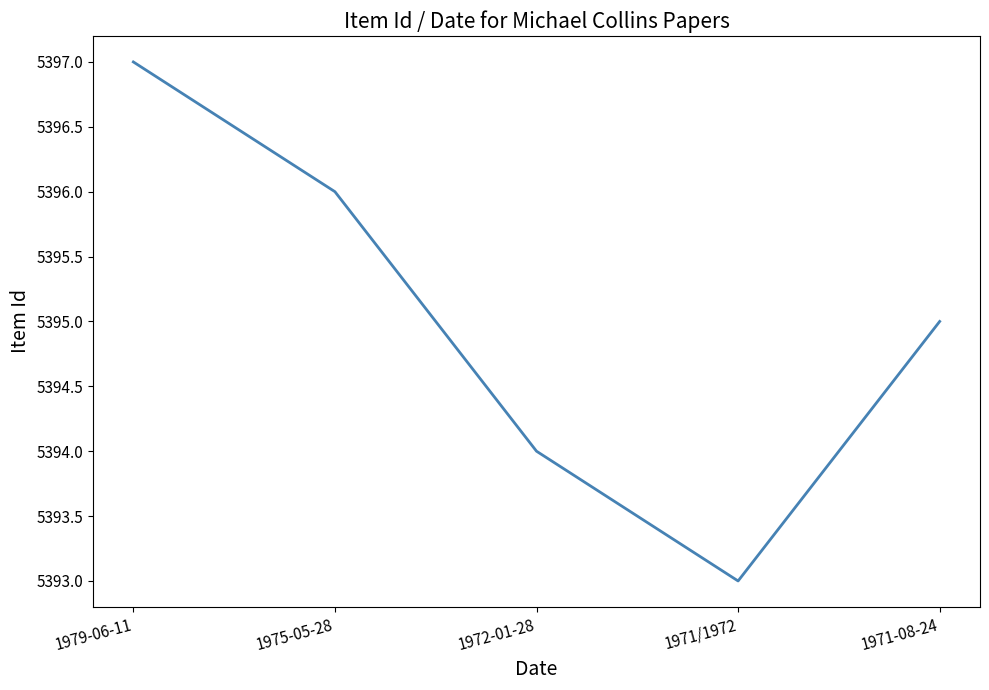

What position from the right is 1979-06-11?

5